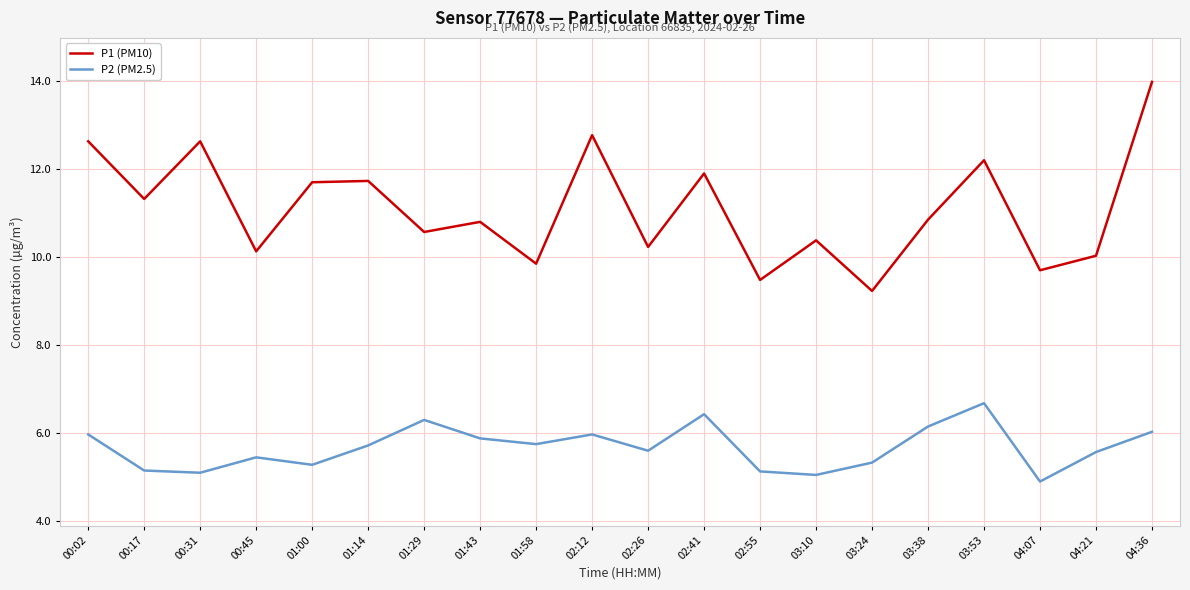

At 04:36, list the series in order from largest to smallest.

P1 (PM10), P2 (PM2.5)